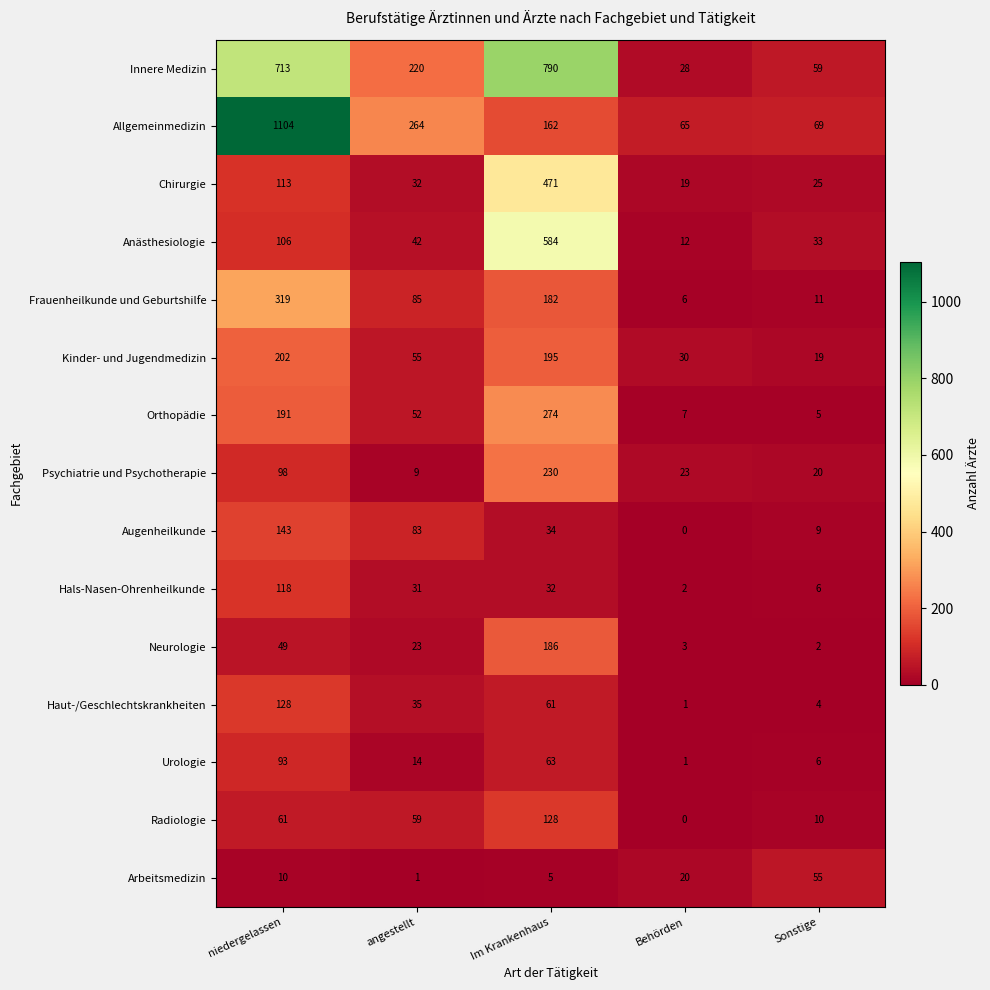

The Urologie series shows 6 at Sonstige. True or false?

True